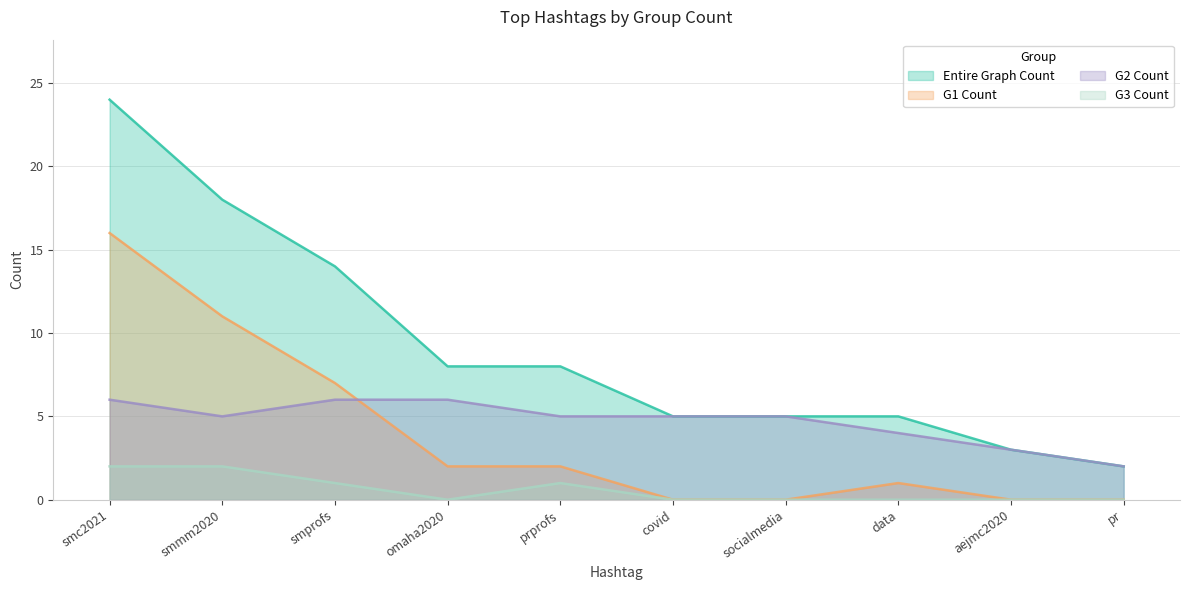

The value of G2 Count at pr is 2. True or false?

True